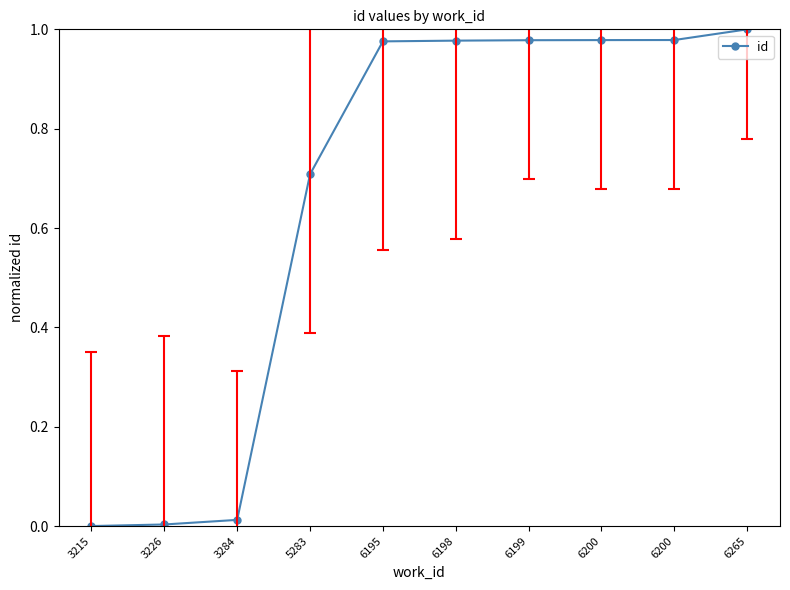

Reading left to right, what are all the values shown in this chart?

0.0	0.0	0.0	0.7	1.0	1.0	1.0	1.0	1.0	1.0